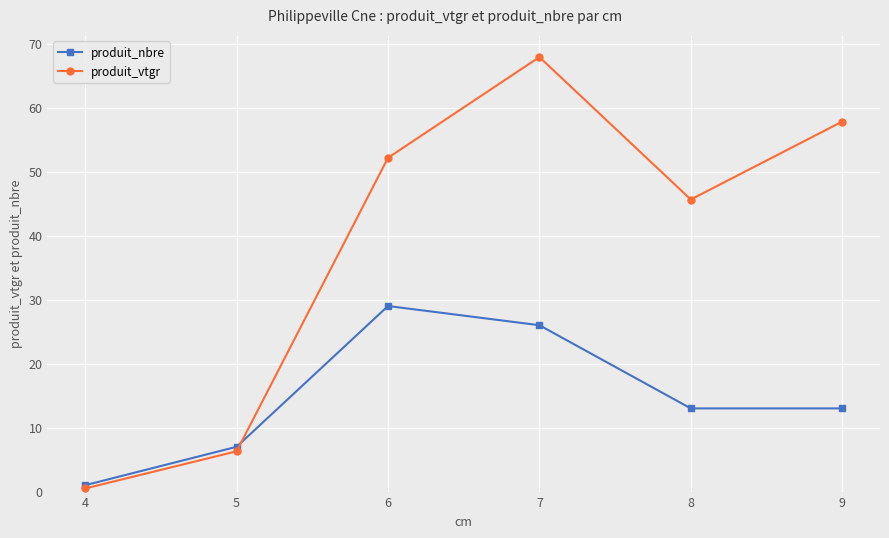

Which series has the largest range (max minus min)?

produit_vtgr